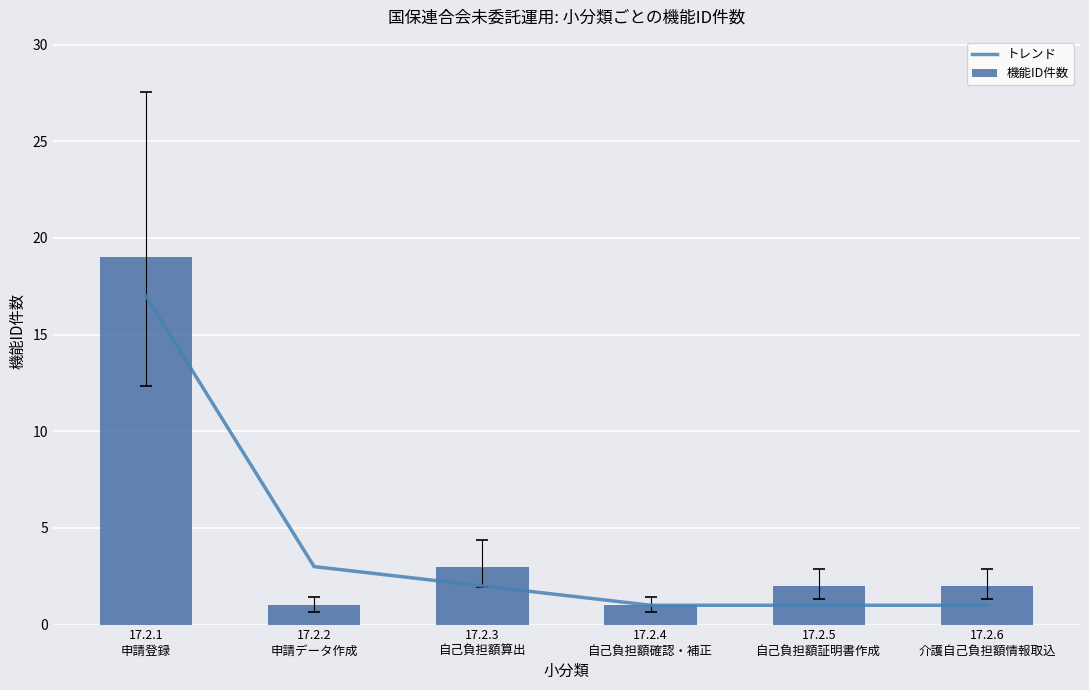

Which series has the largest total across all categories?

機能ID件数